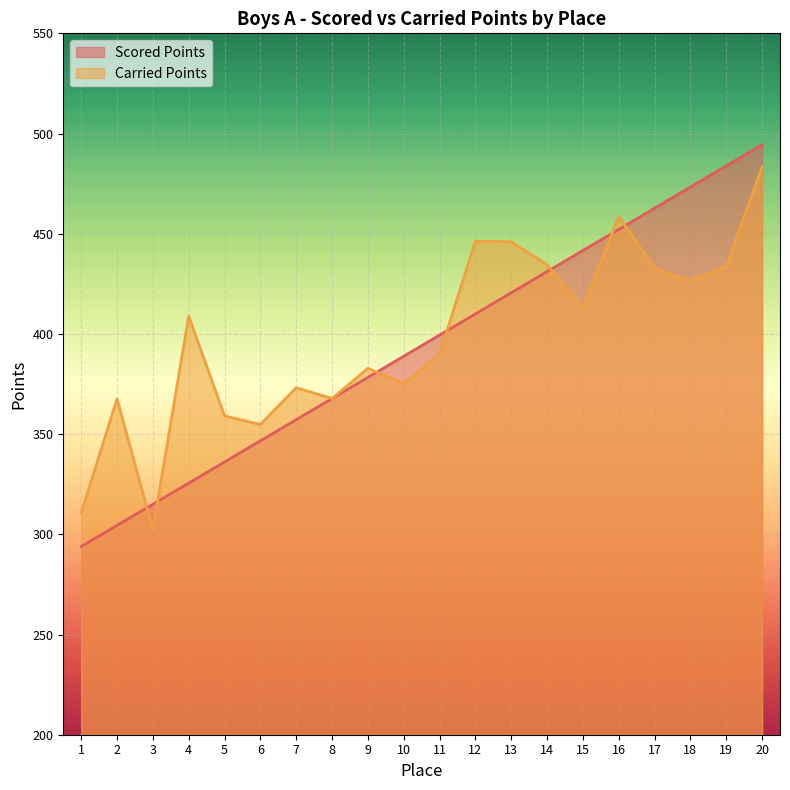

Reading right to left, what are all the values shown in this chart?

Scored Points: 494.4	483.8	473.3	462.7	452.2	441.6	431.1	420.5	410.0	399.4	388.9	378.3	367.8	357.2	346.7	336.1	325.6	315.0	304.4	293.9
Carried Points: 483.5	433.6	426.4	432.8	458.6	412.9	434.5	446.0	446.3	389.9	375.2	382.8	367.8	373.2	354.8	359.1	408.9	302.4	367.6	310.6